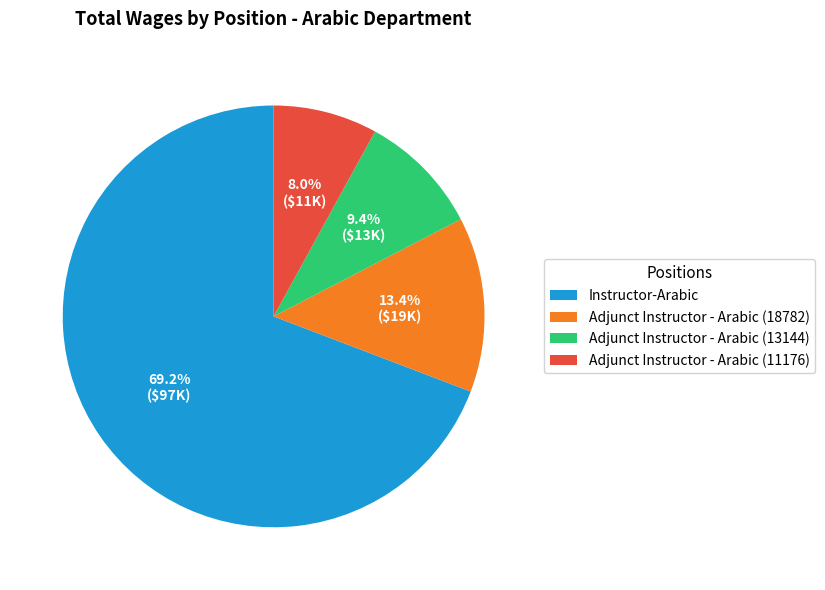

Which category accounts for the majority?

Instructor-Arabic